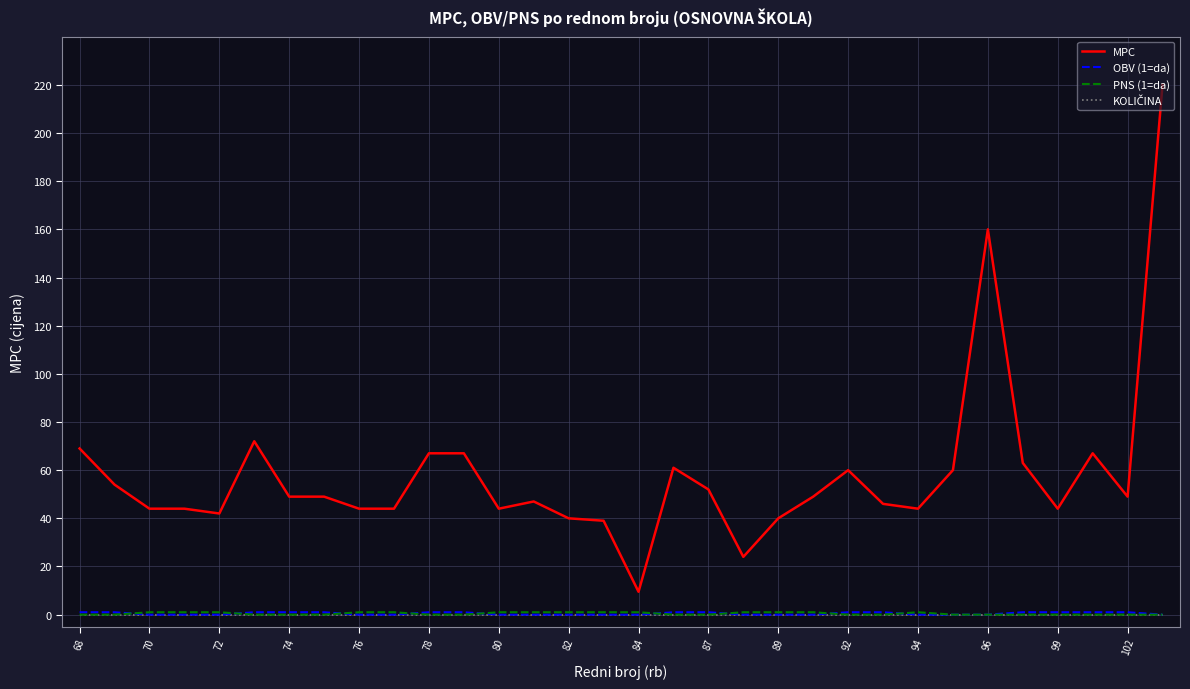

Which series has the widest spread of values?

MPC